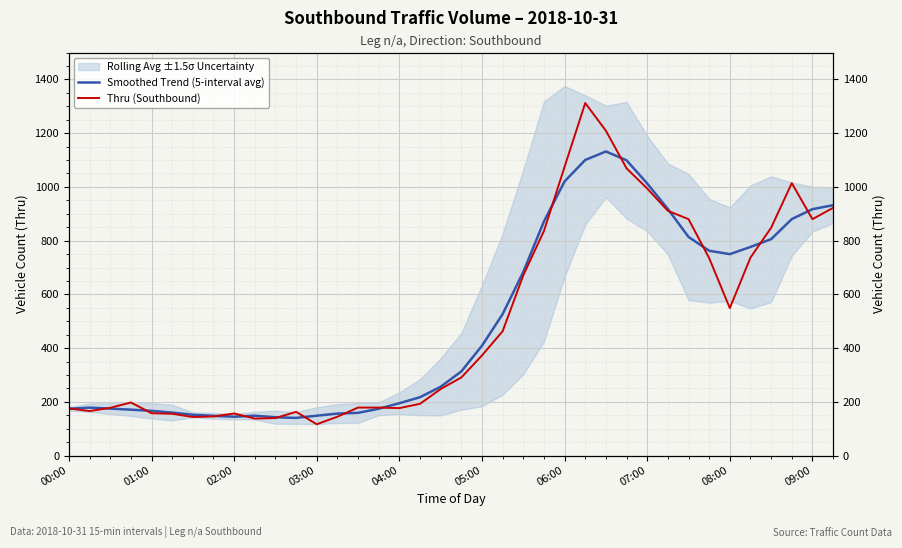

What is the value of the Smoothed Trend (5-interval avg) point at the 11th from the left?

143.0